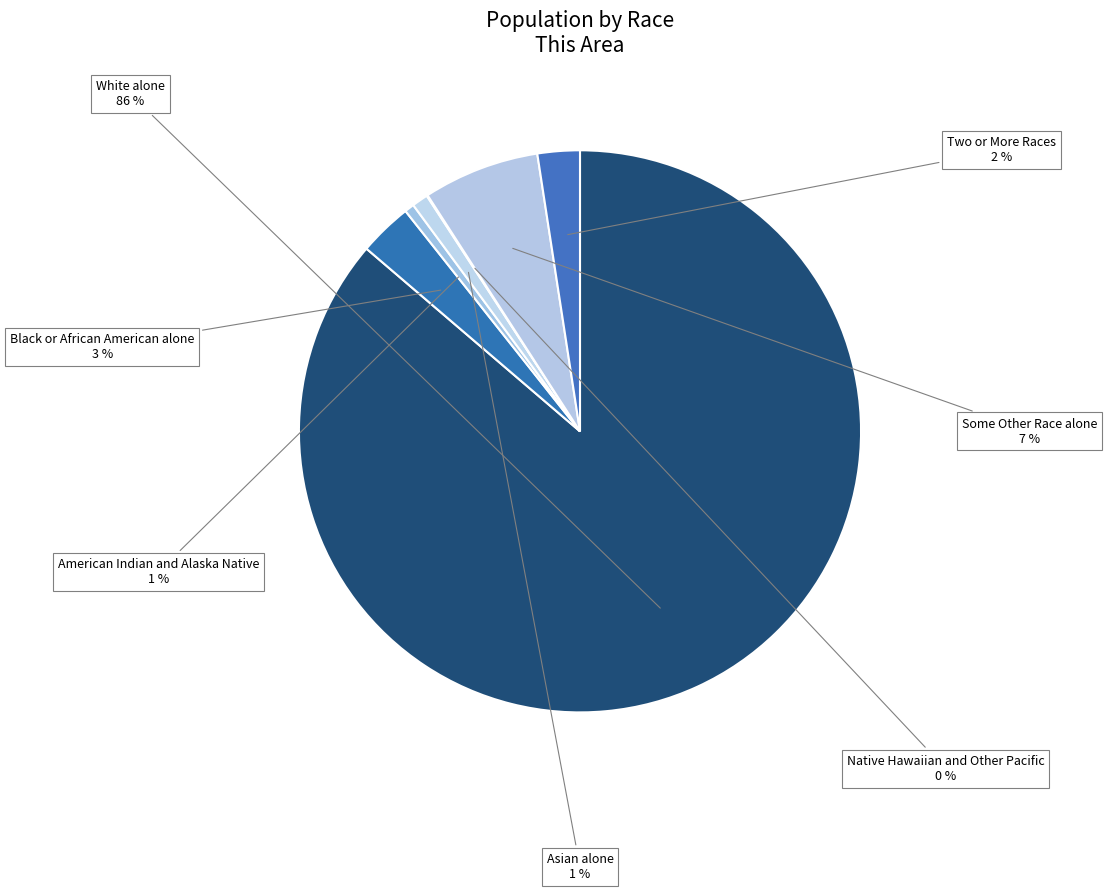

To the nearest percent, what is the combined percentage of White alone and Some Other Race alone?

93%